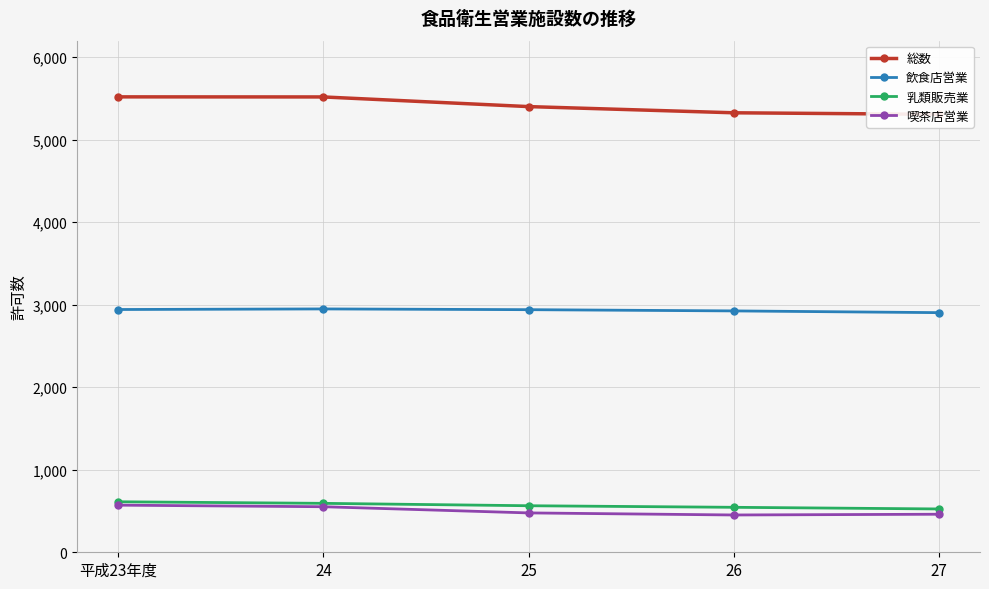

True or false: 喫茶店営業 and 総数 cross at least once.

False